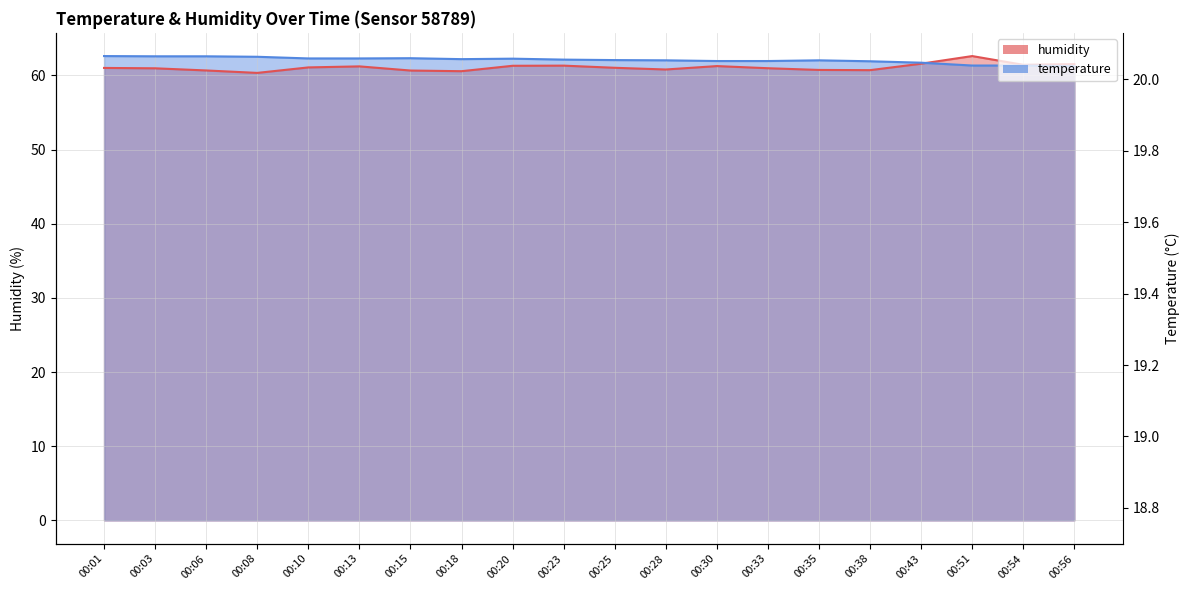

What is the maximum value shown in the chart?

62.6